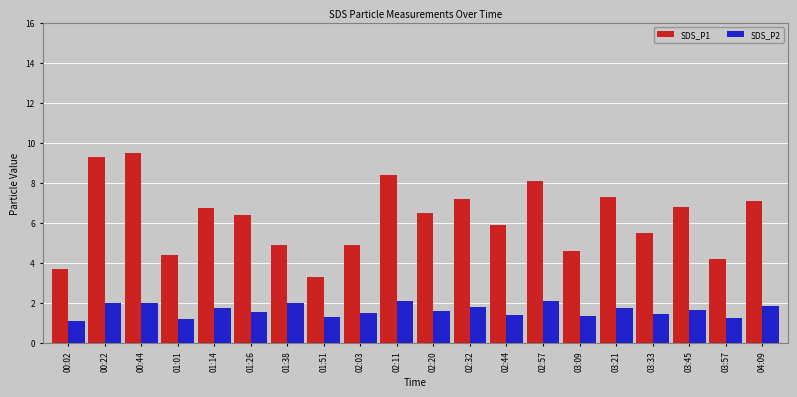

At which category does the chart reach its peak across all series?

00:44